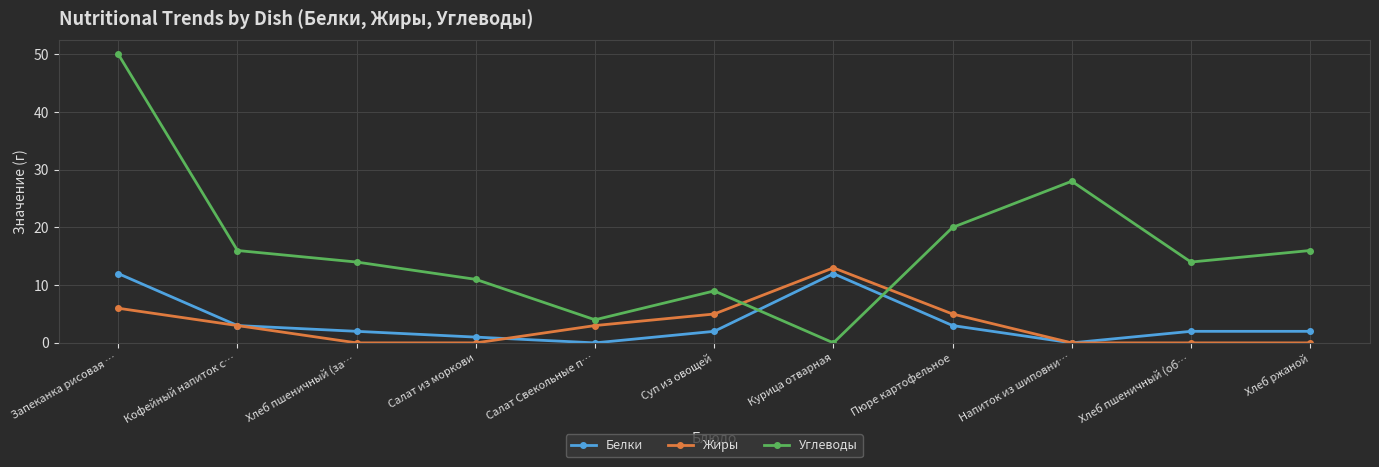

At which label is Углеводы closest to 25?

Напиток из шиповни…